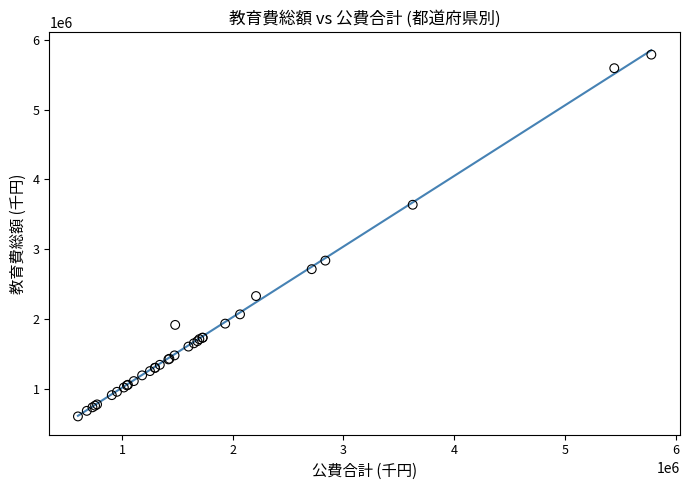

What Y value in the scatter plot is closest to 3196307?

2836756